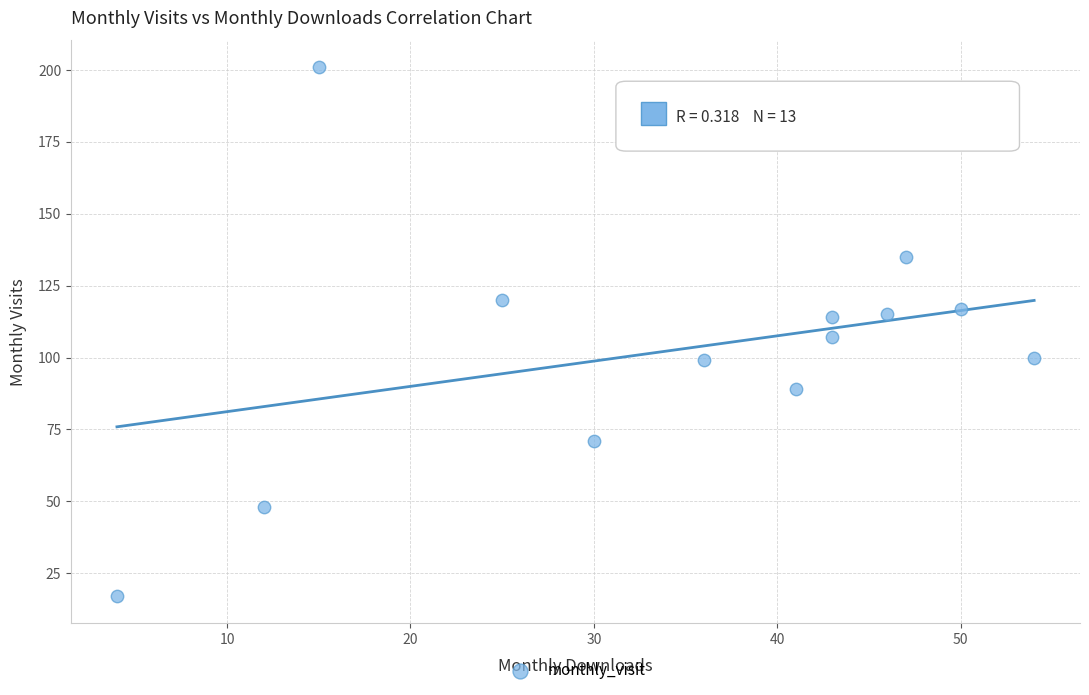

What is the range of Y values (max minus min)?

184